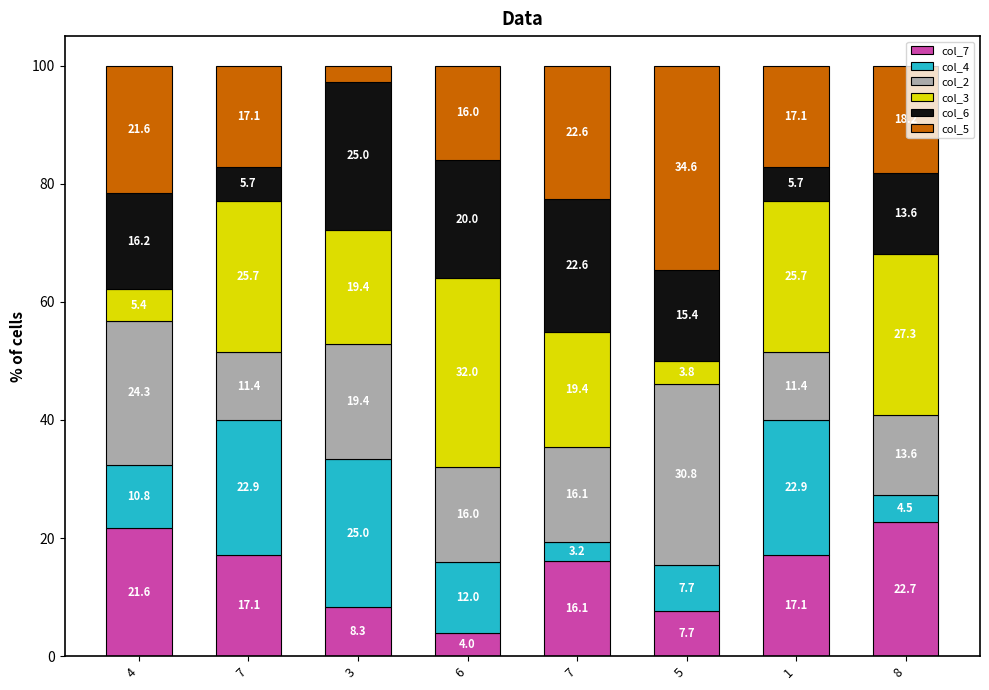

What are all the series names shown in the legend?

col_7, col_4, col_2, col_3, col_6, col_5